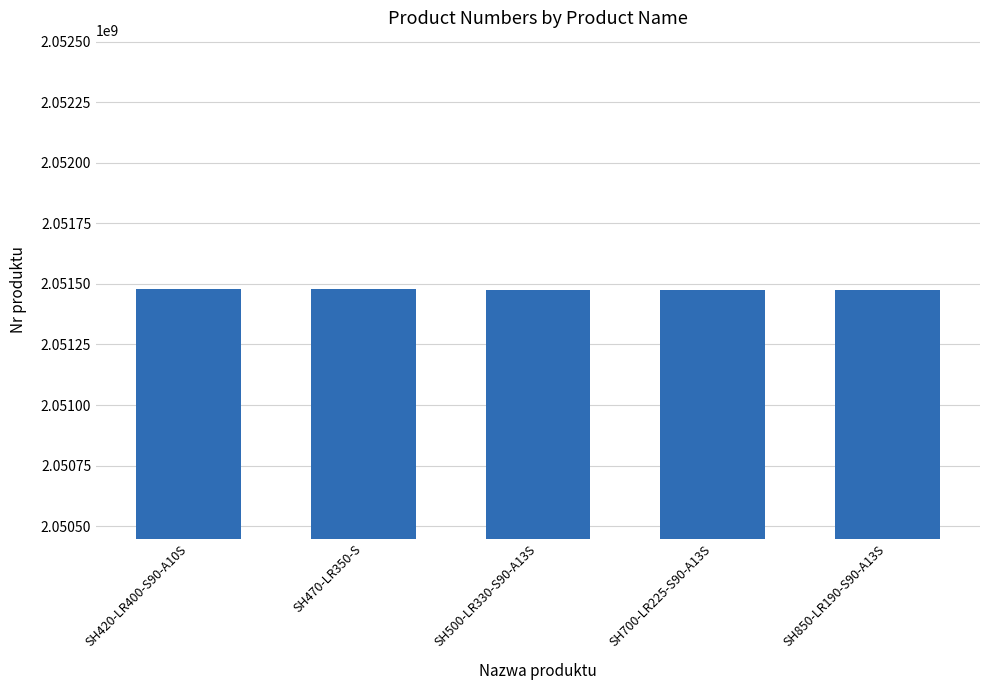

Read the value at SH500-LR330-S90-A13S.

2051474734